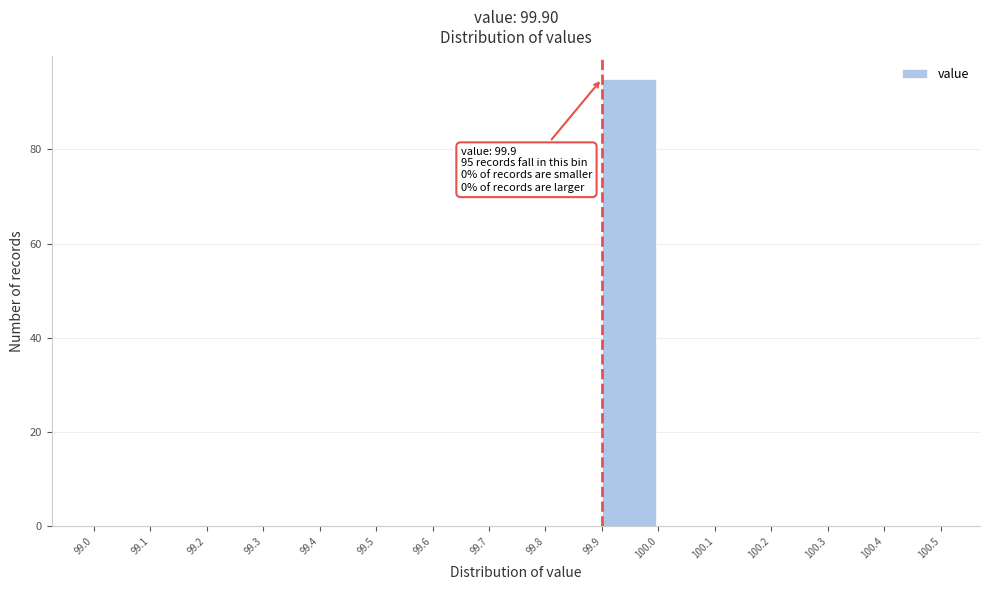

Which range on the x-axis has the tallest bar?

99.9 to 100.0